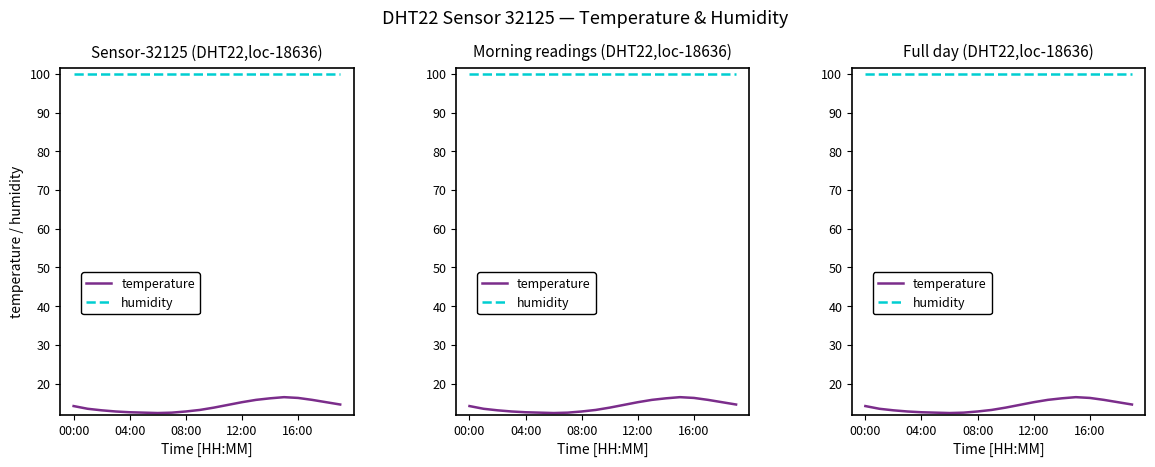

At 6, list the series in order from largest to smallest.

humidity, temperature